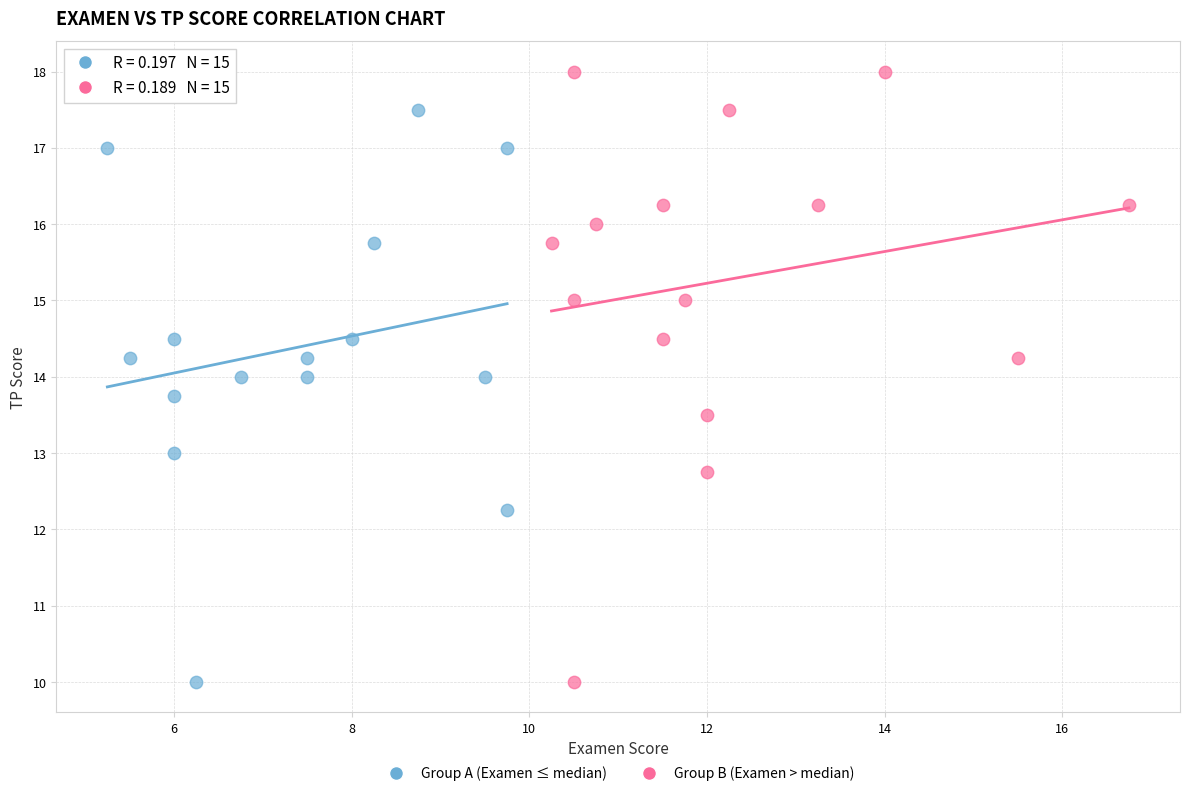

Which series contains the highest Y value?

Group B (Examen > median)